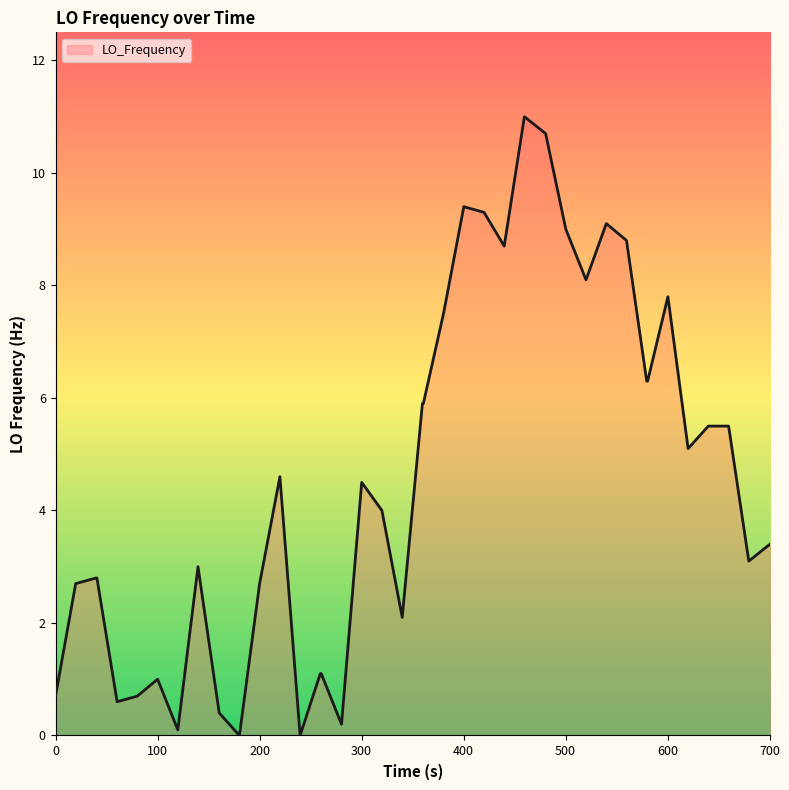

What is the greatest value displayed?

11.0